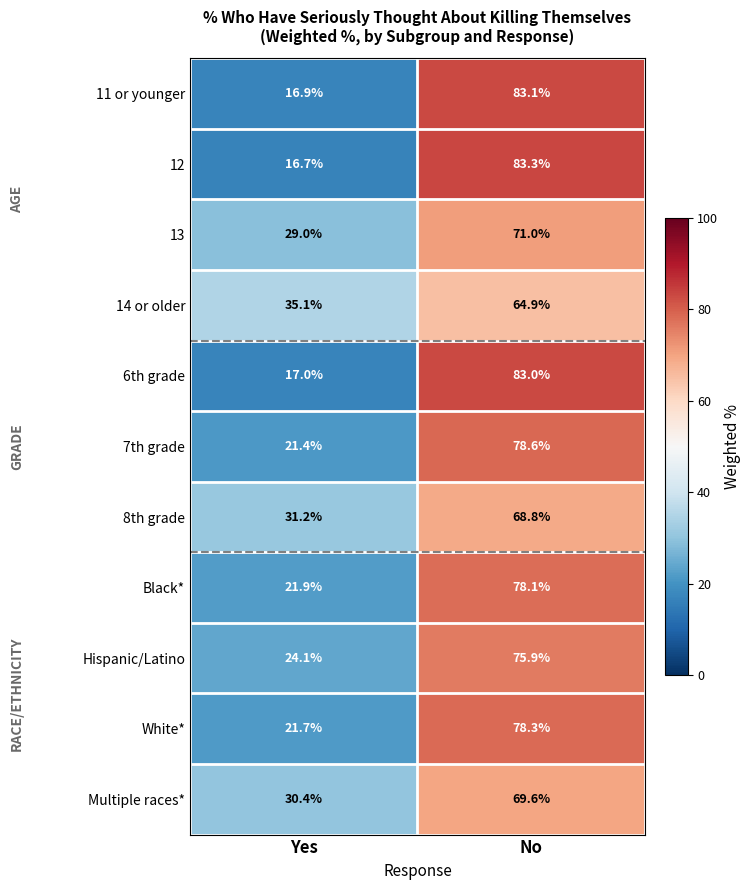

At which category is the sum across all series the highest?

No